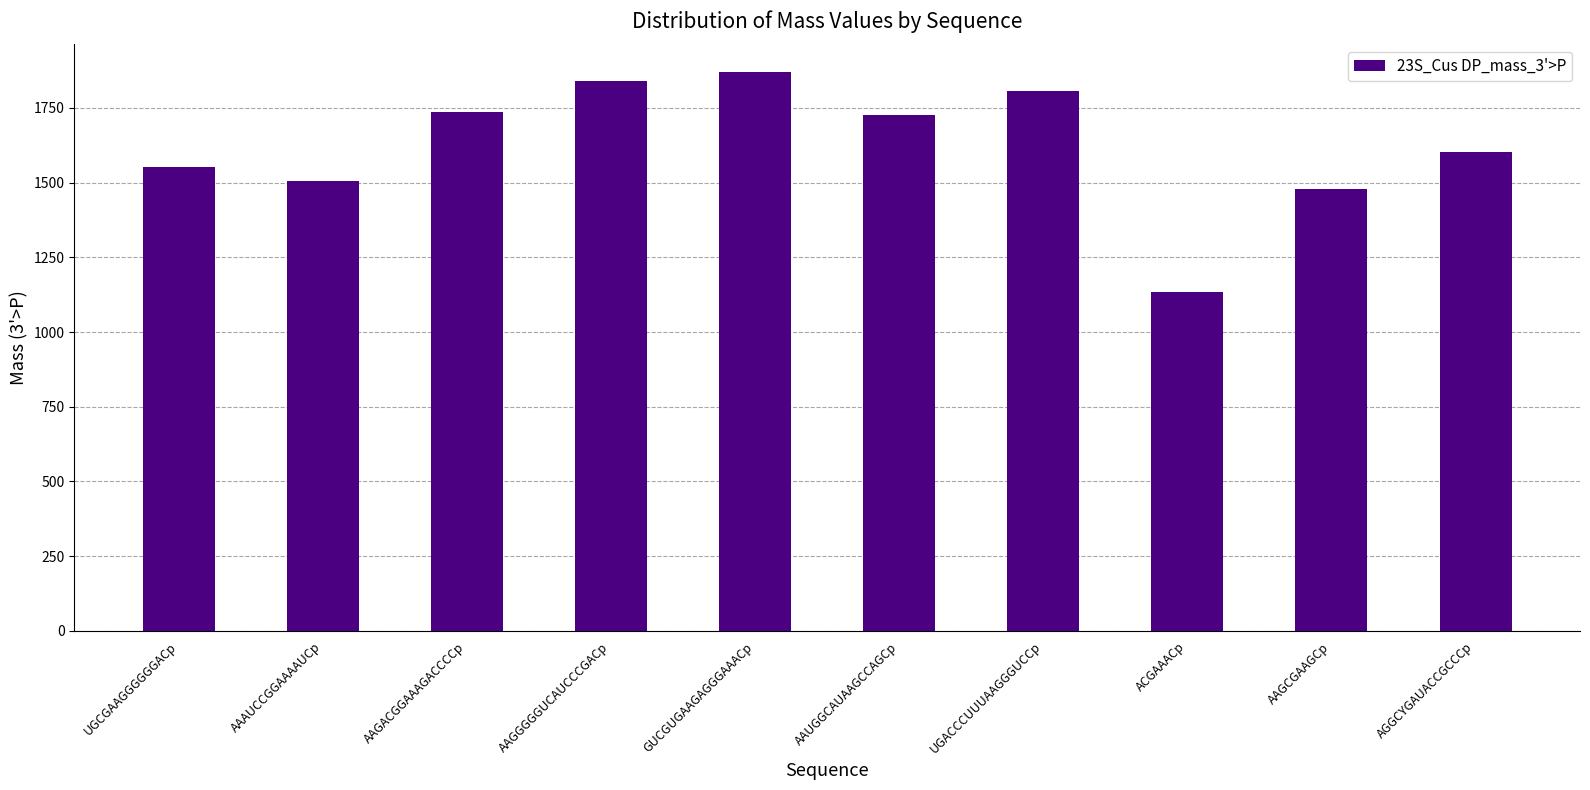

Between AAAUCCGGAAAAUCp and AGGCYGAUACCGCCCp, which is larger?

AGGCYGAUACCGCCCp